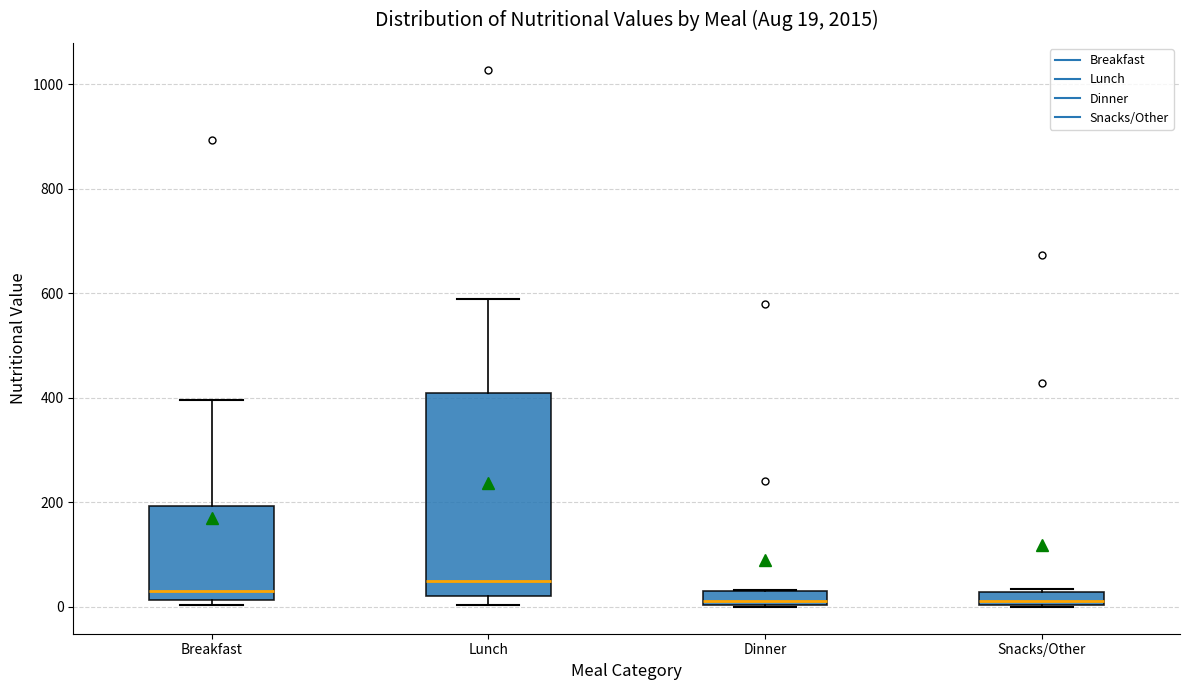

Comparing the boxes themselves (not the whiskers), which one is the tallest?

Lunch